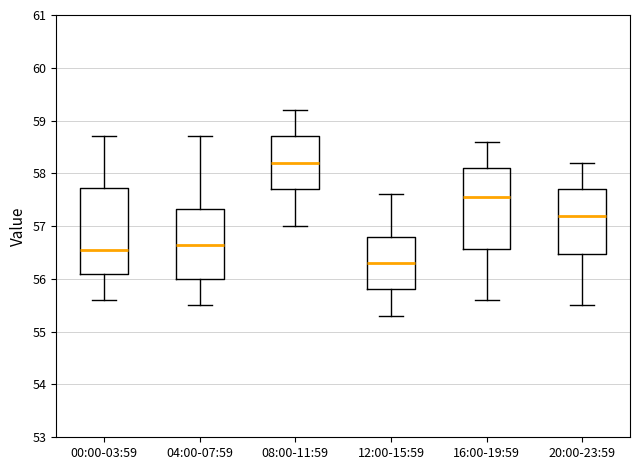

Where is the upper edge of the box for 00:00-03:59 on the y-axis? The values are not printed on the chart, so give them approximately, as read against the axis.

57.7